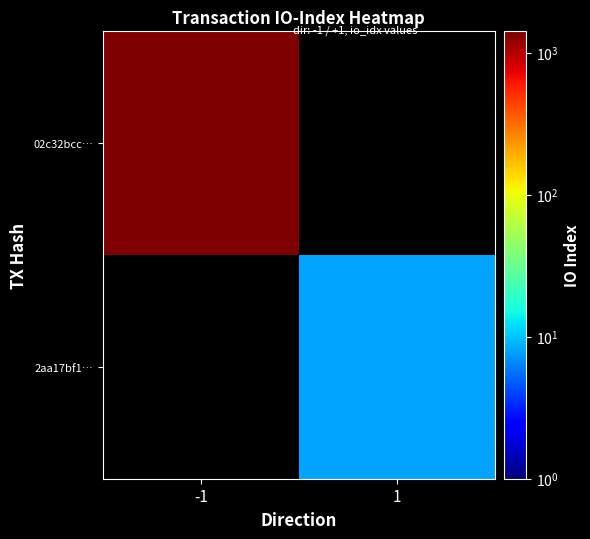

At -1, list the series in order from smallest to largest.

2aa17bf1…, 02c32bcc…